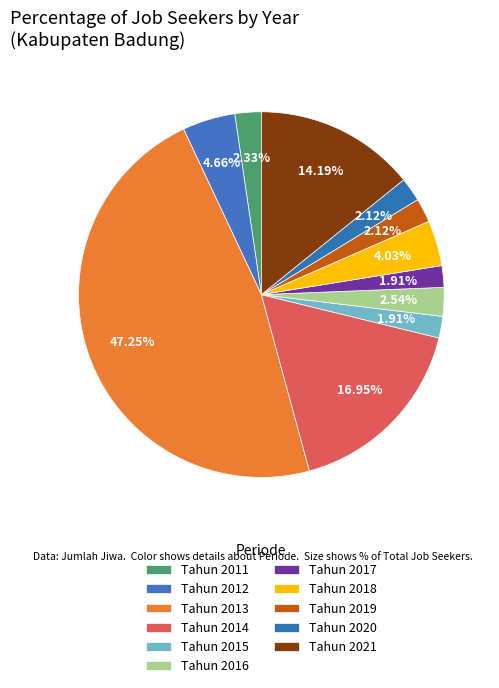

To the nearest percent, what is the difference between the largest and smallest slice percentages?

45%